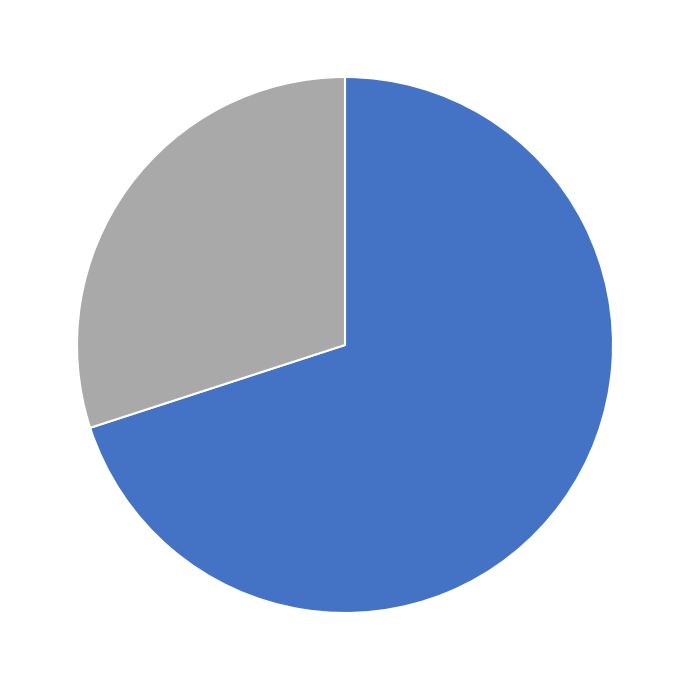

Is there any slice that represents more than half of the pie?

Yes